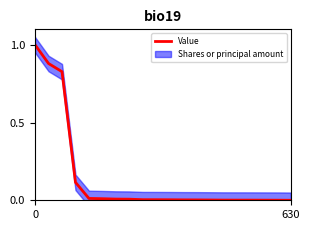

What is the sum of all values?

2.9